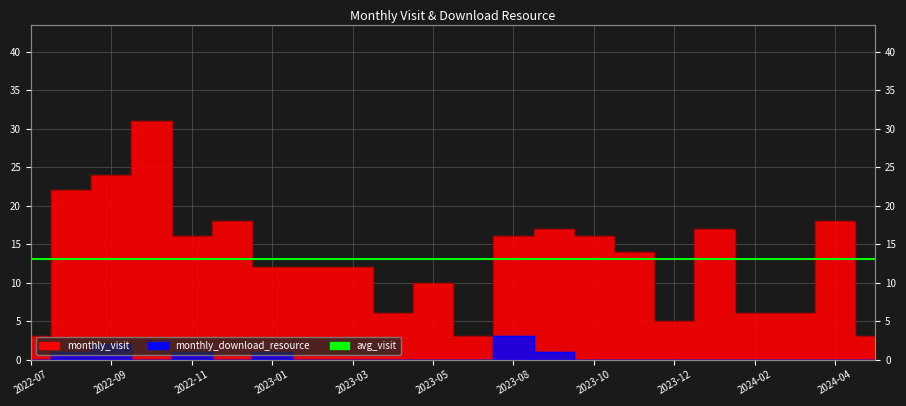

True or false: monthly_download_resource and monthly_visit intersect in this chart.

False